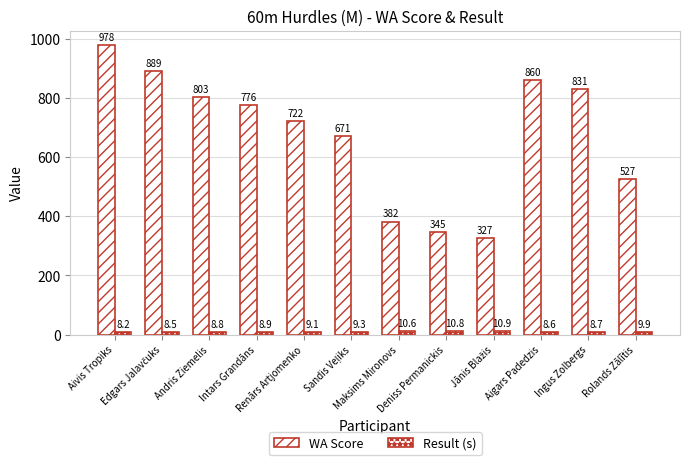

Count the number of data series in this chart.

2